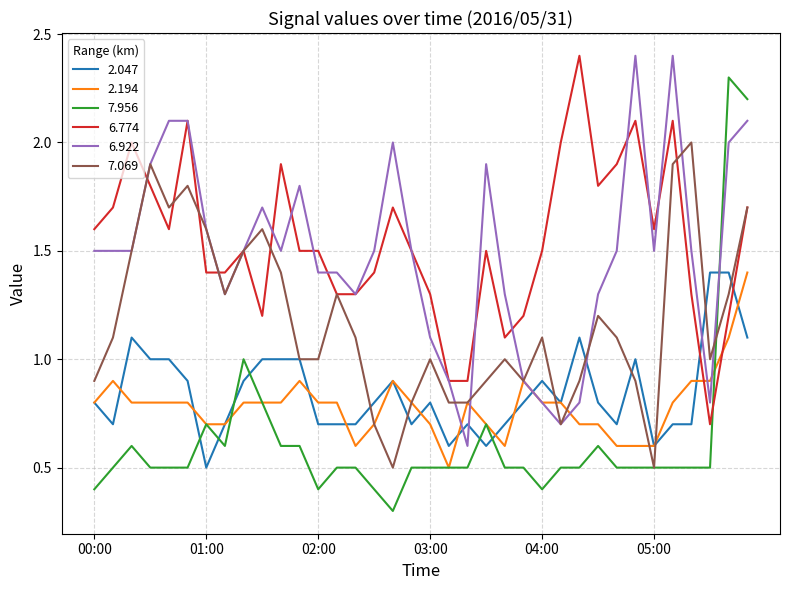

True or false: 6.774 and 7.956 cross at least once.

True